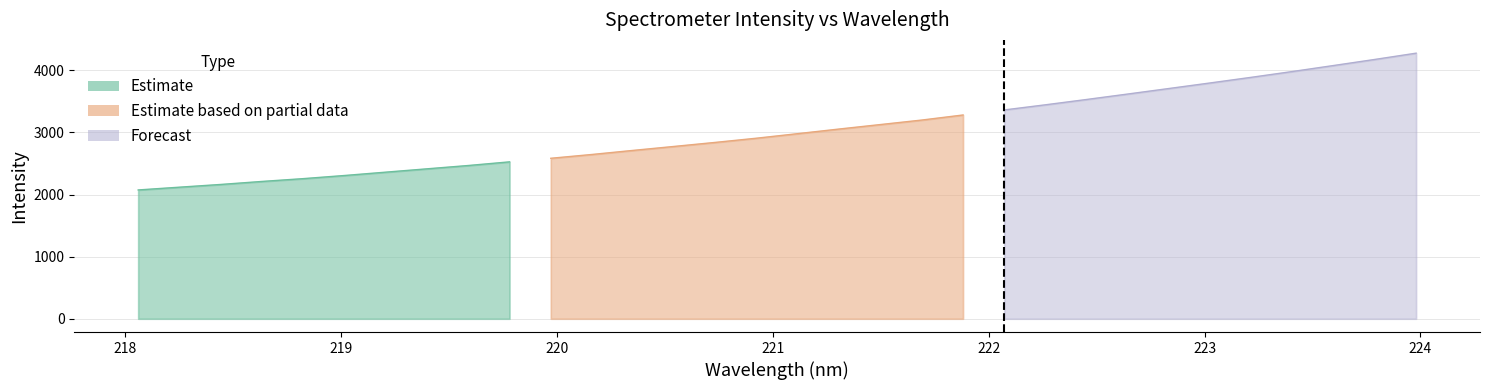

What is the approximate value at 222.6447?

3618.9